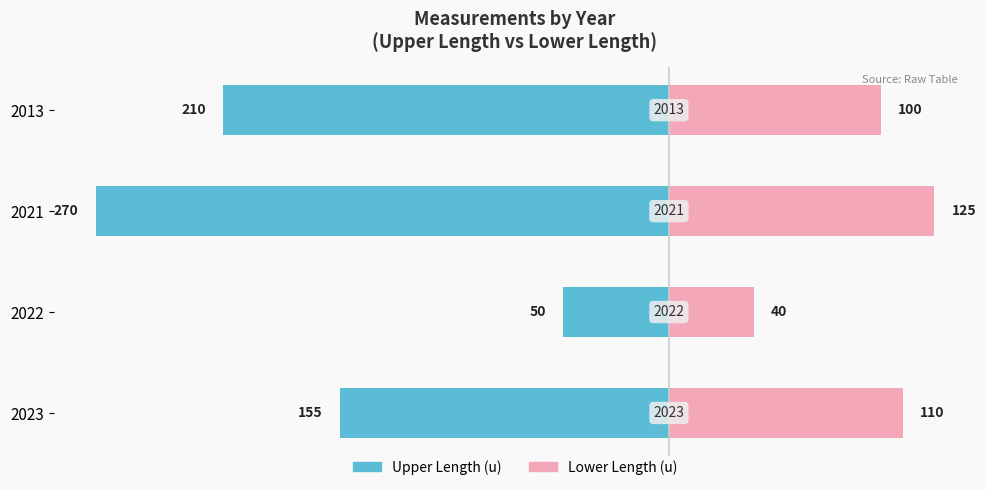

What is the minimum value for Lower Length (u)?

40